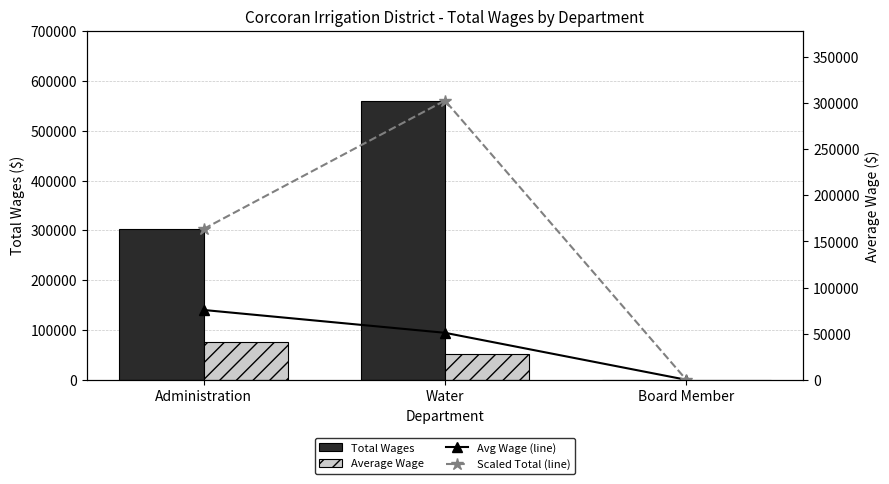

Reading left to right, list all the values displayed in this chart.

Total Wages: 302814.0	560556.0	0.0
Average Wage: 75703.5	50959.6	0.0
Avg Wage (line): 75703.5	50959.6	0.0
Scaled Total (line): 163581.0	302814.0	0.0